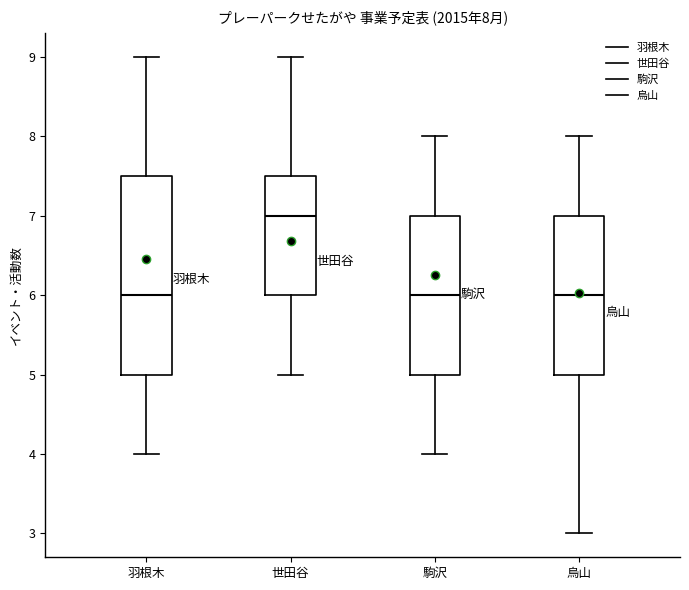

Which box has the highest median line?

世田谷